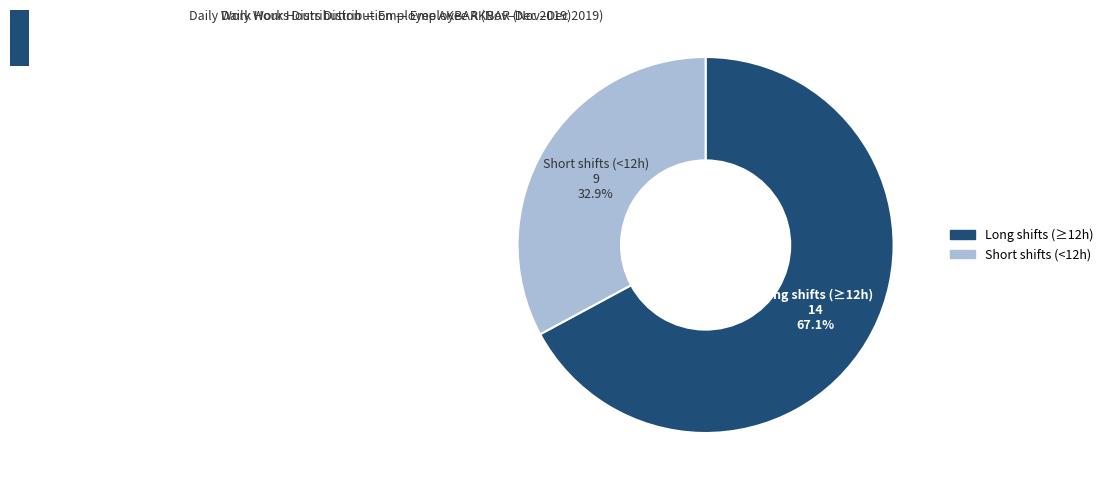

Is there a majority slice in this chart?

Yes